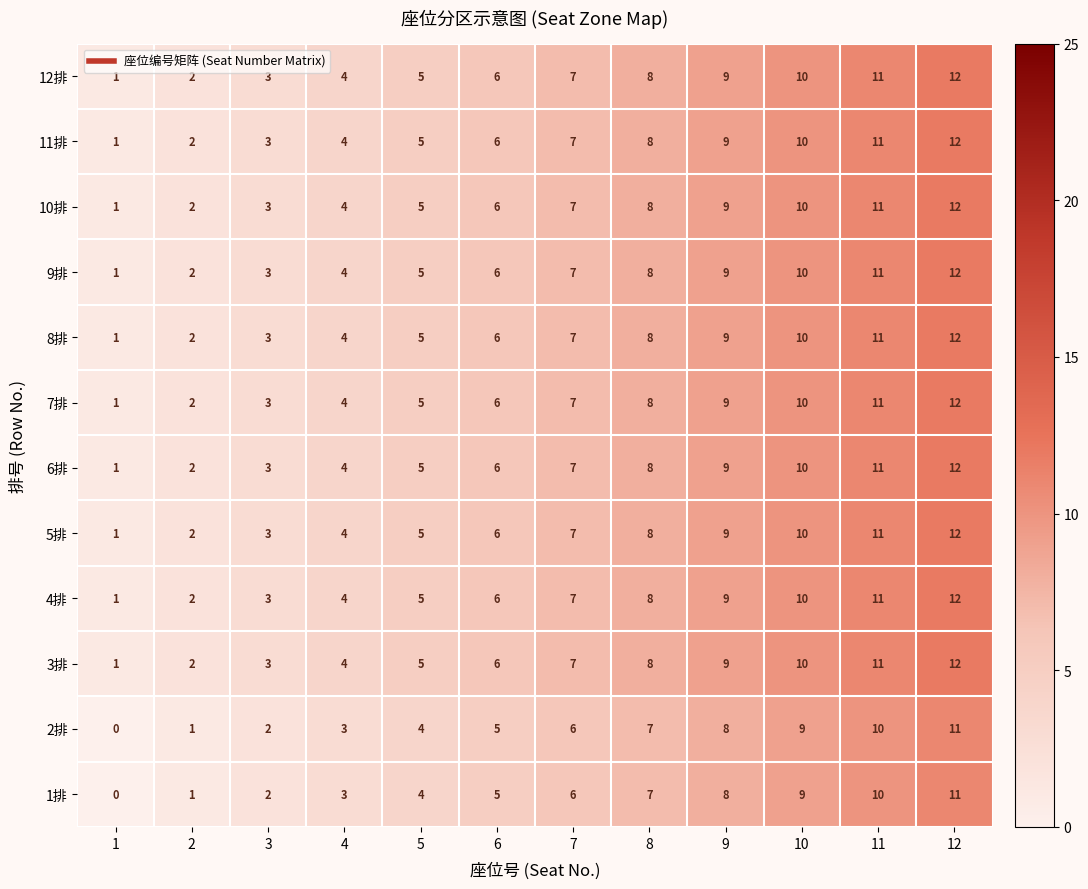

What is the spread (max minus min) of values at 12?

1